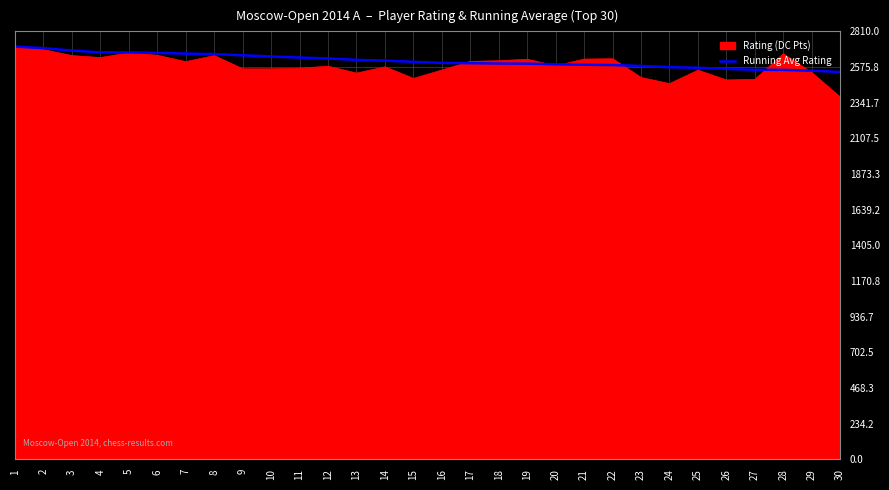

What is the total value across all series at 28?

5220